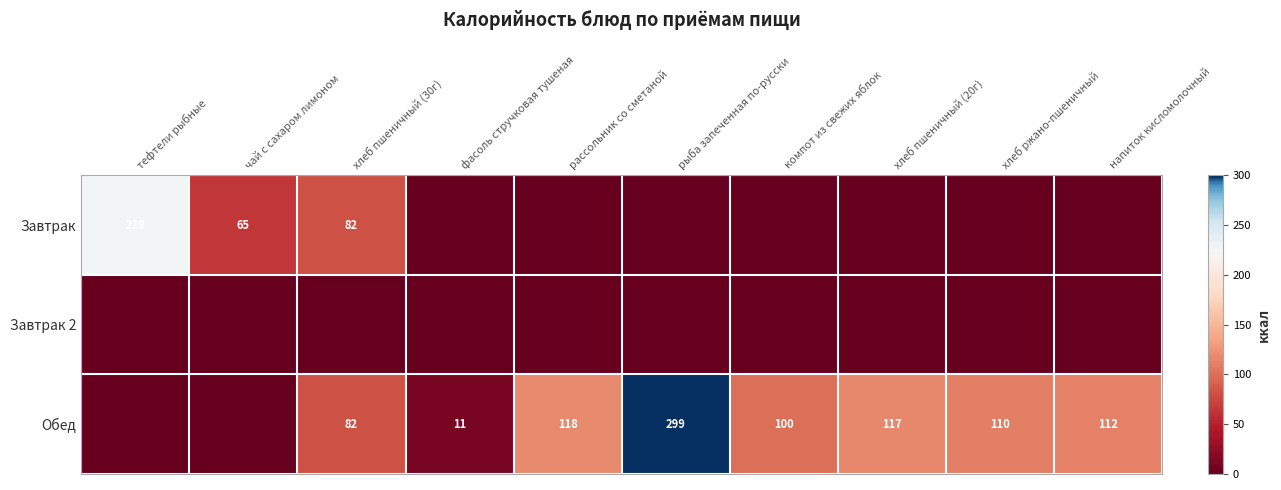

The Обед series shows 43 at хлеб пшеничный (30г). True or false?

False